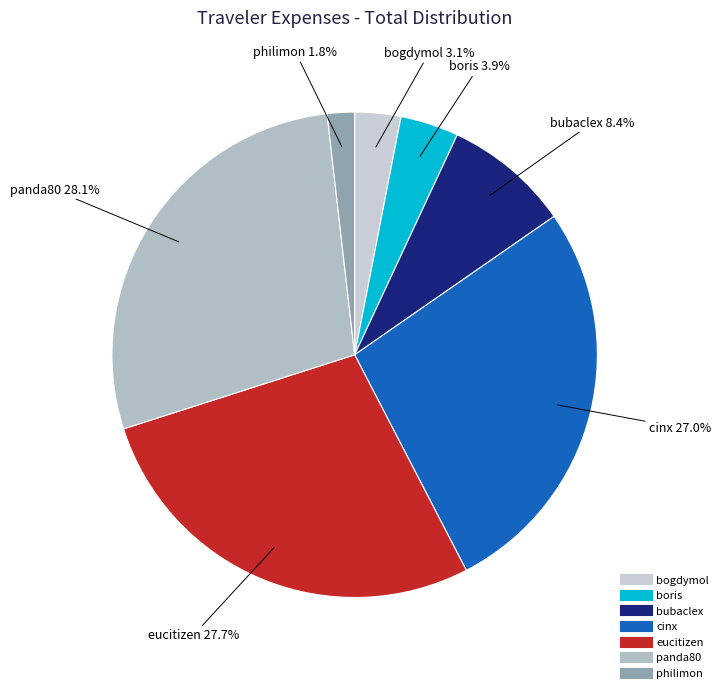

Do panda80 and philimon together represent more than half of the pie?

No